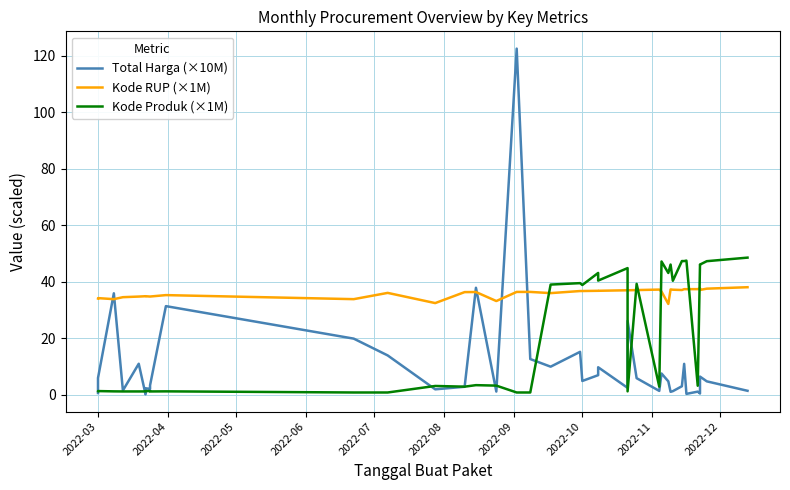

Is this an area chart (filled region under the line)?

No